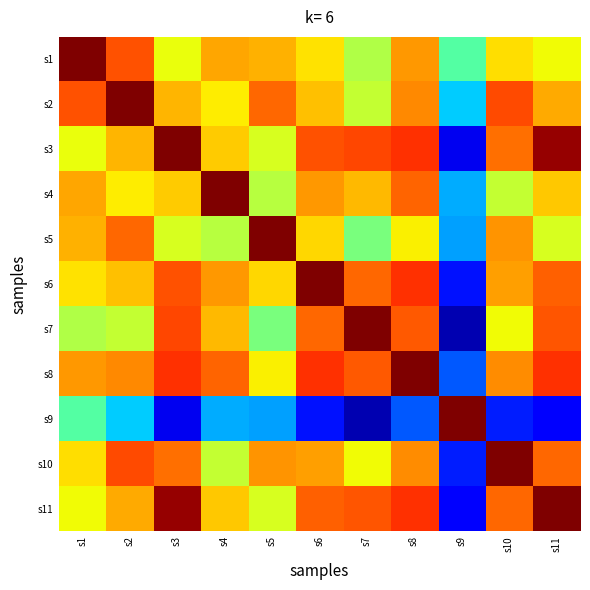

Count the number of categories in the chart.

11